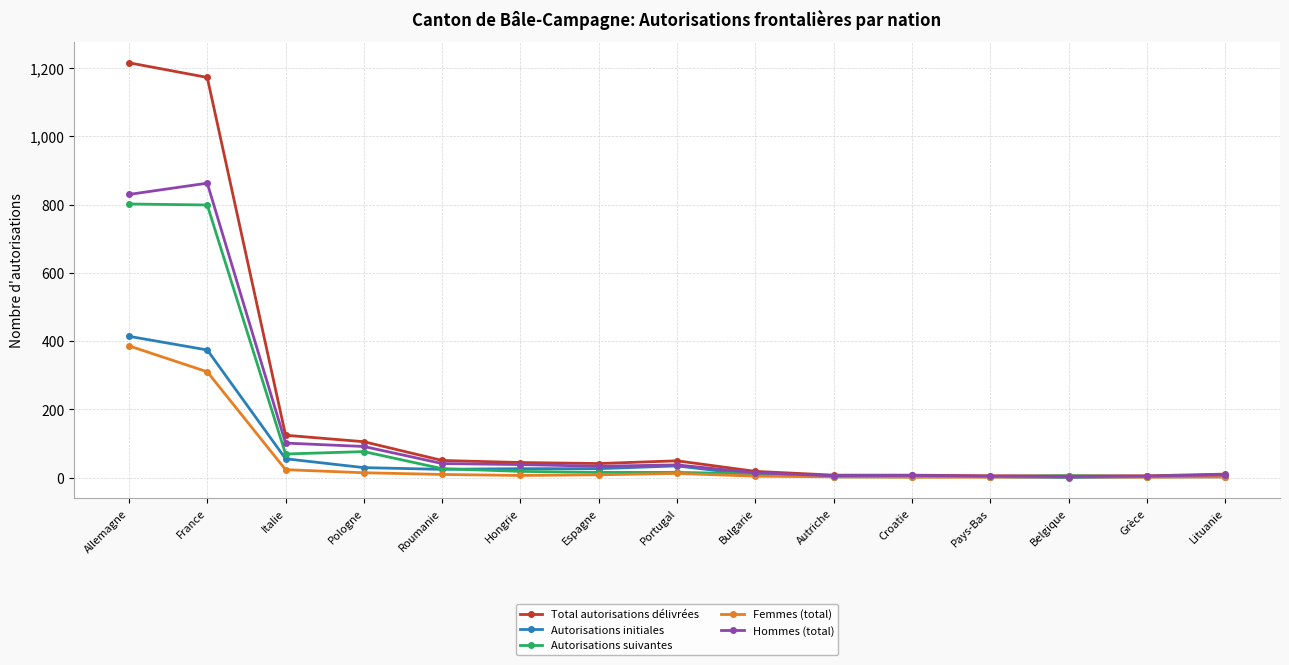

What is the difference between the Autorisations initiales values at Hongrie and Italie?

29